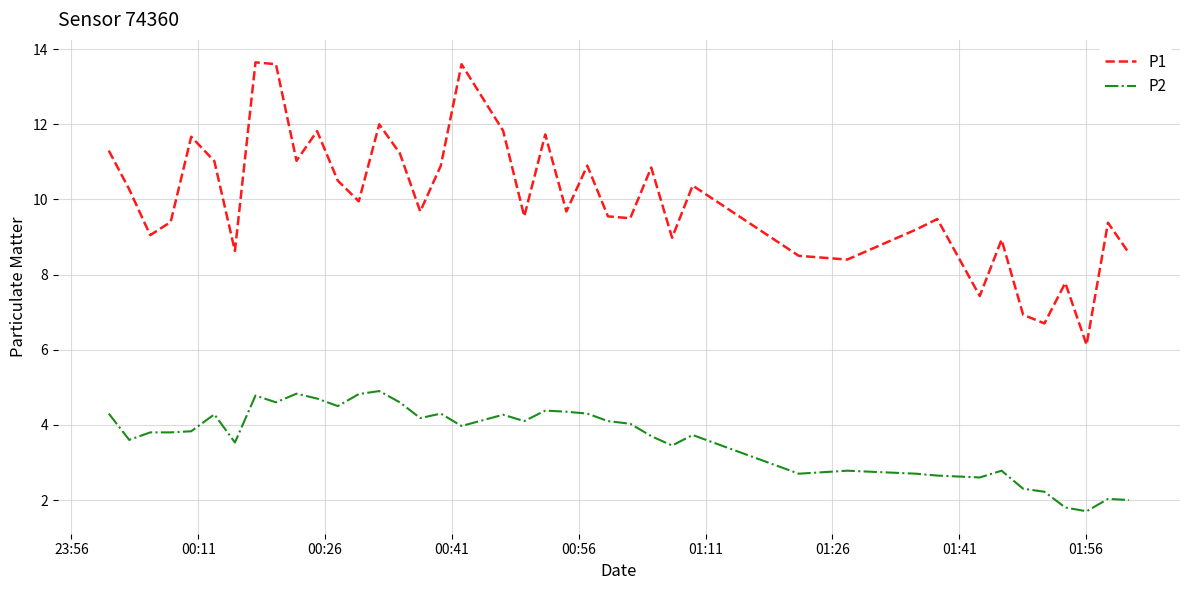

What is the lowest value of the P1 series?

6.1